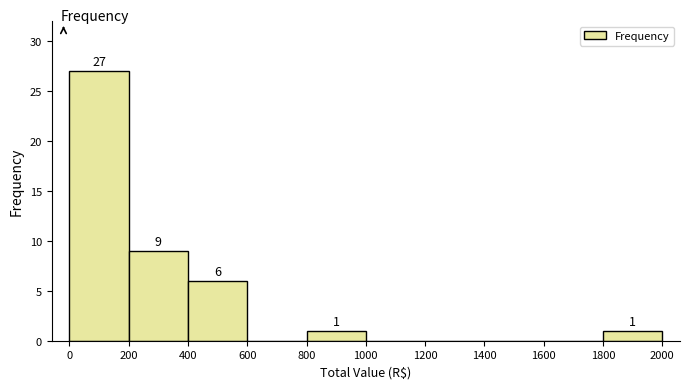

Which range on the x-axis has the tallest bar?

0 to 200